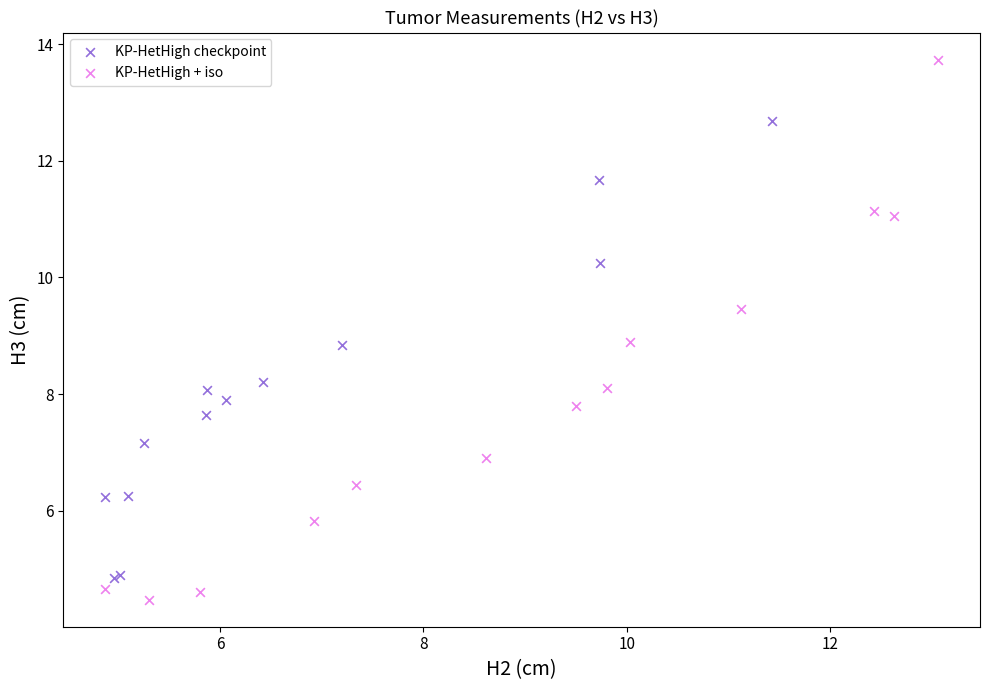

Which series reaches the maximum Y coordinate?

KP-HetHigh + iso